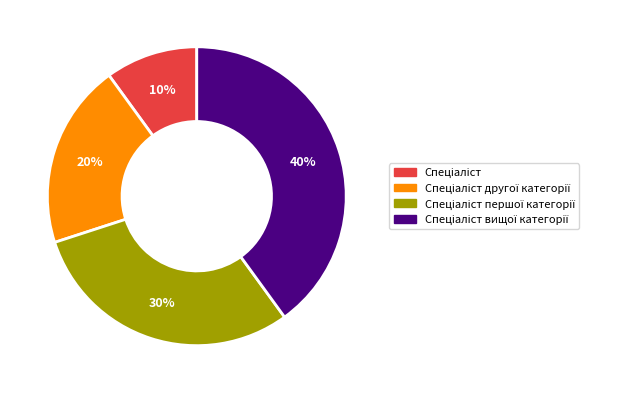

Is there any slice that represents more than half of the pie?

No